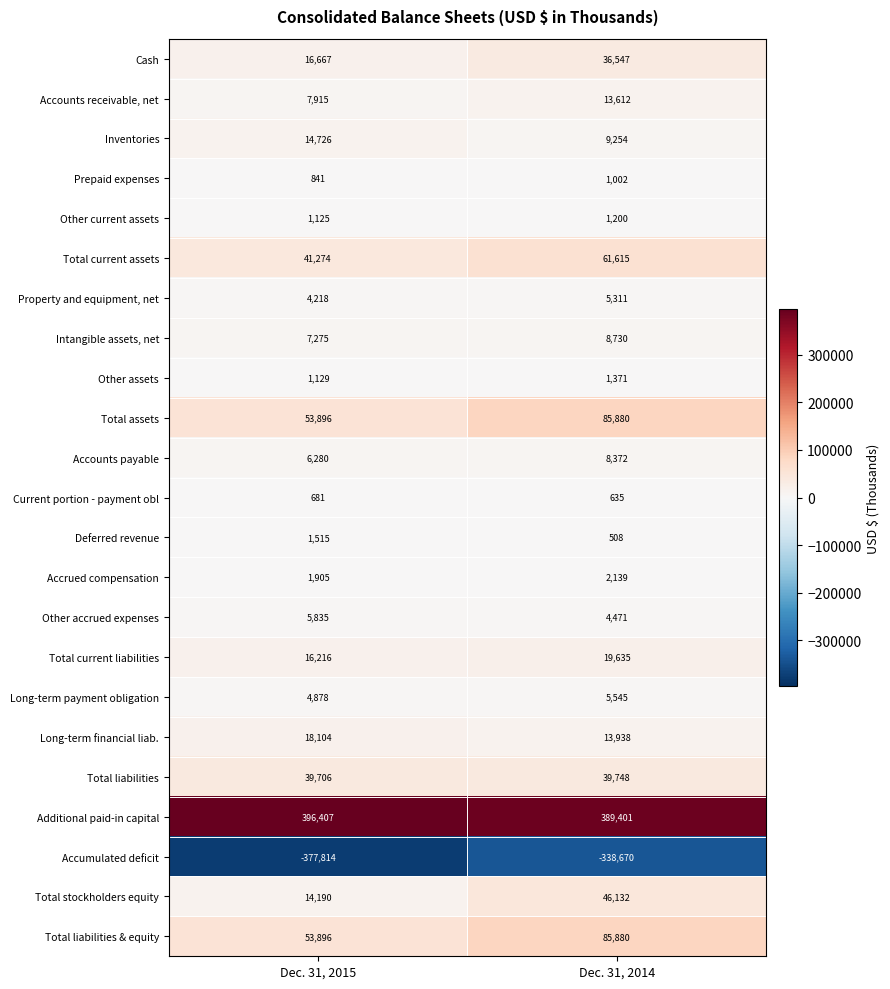

At how many categories does at least one series exceed 290655?

2